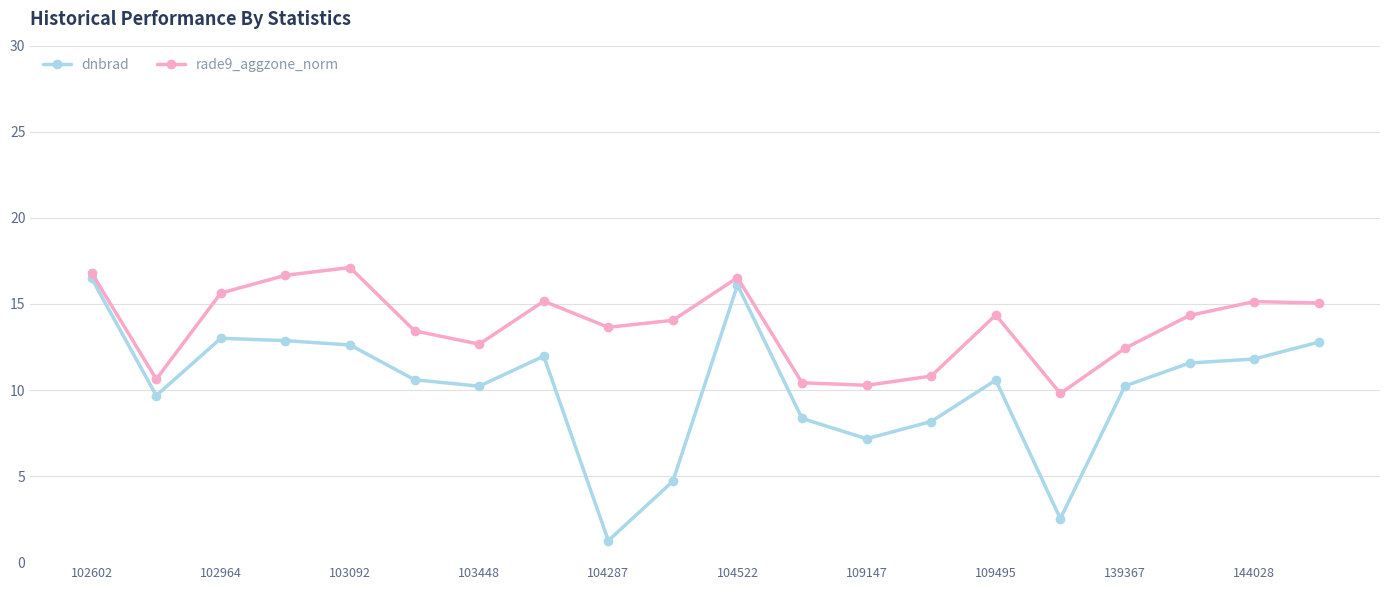

What is the value of the dnbrad point at the 2nd from the left?

9.7